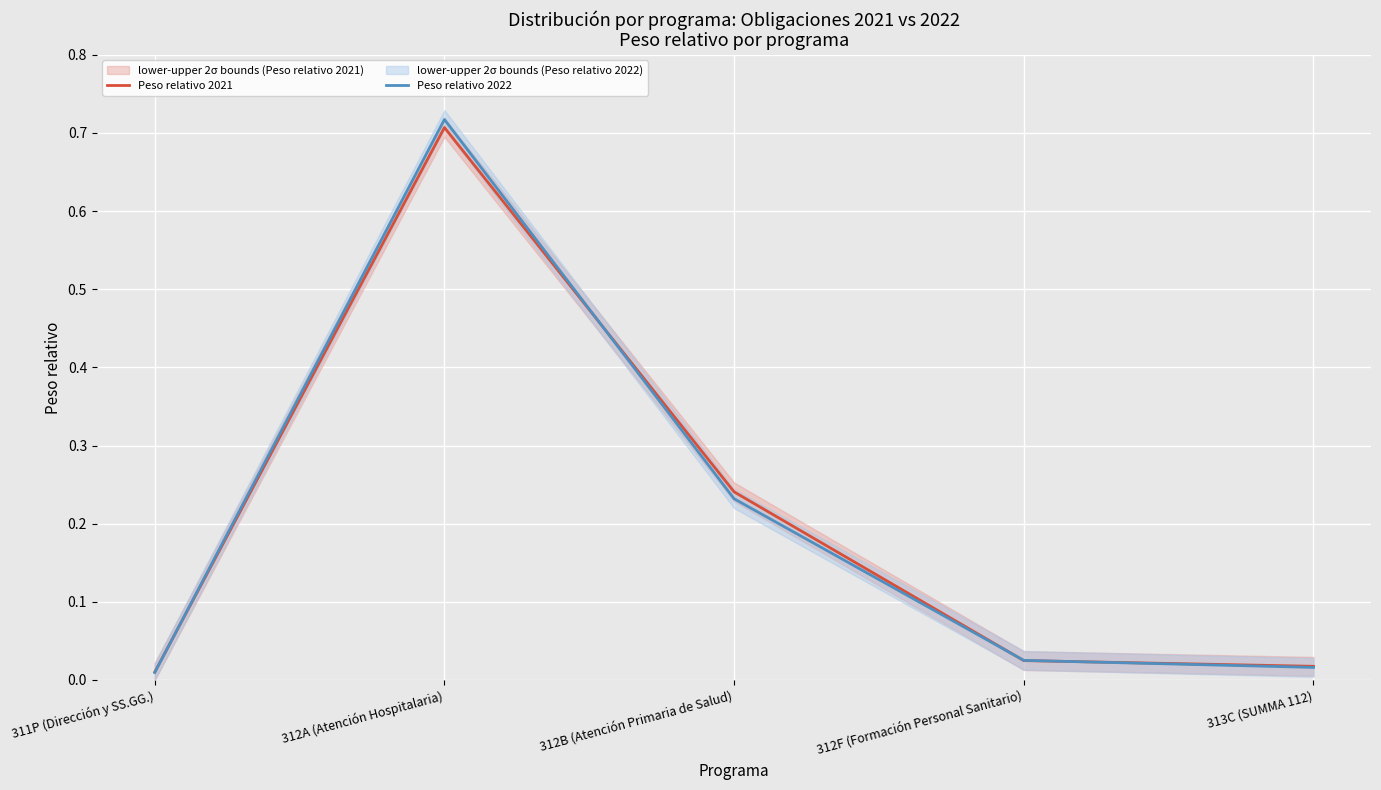

What position from the right is 311P (Dirección y SS.GG.)?

5